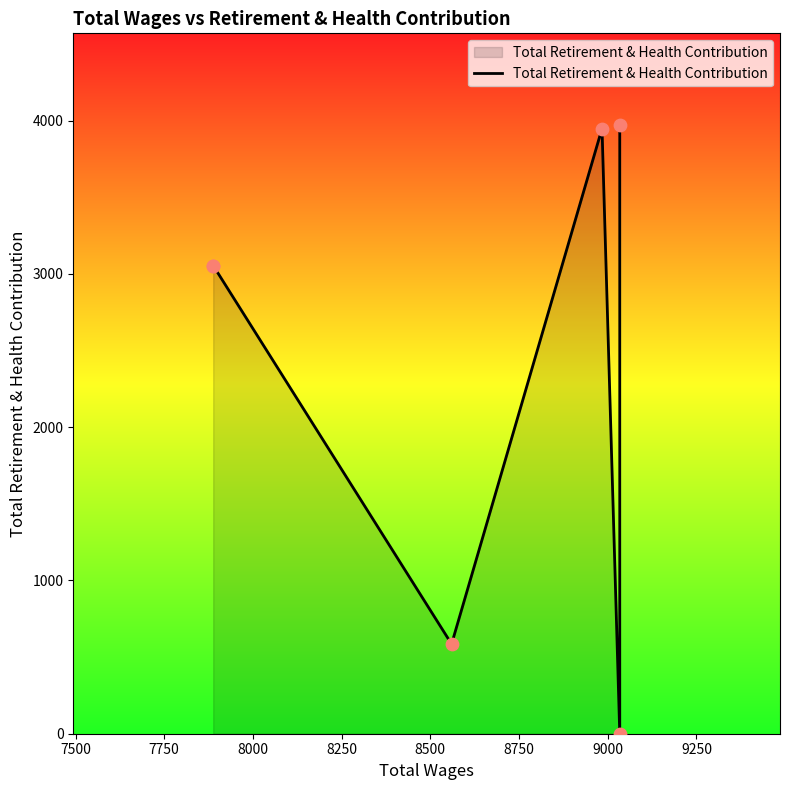

Between 8500 and 7500, which is larger?

8500